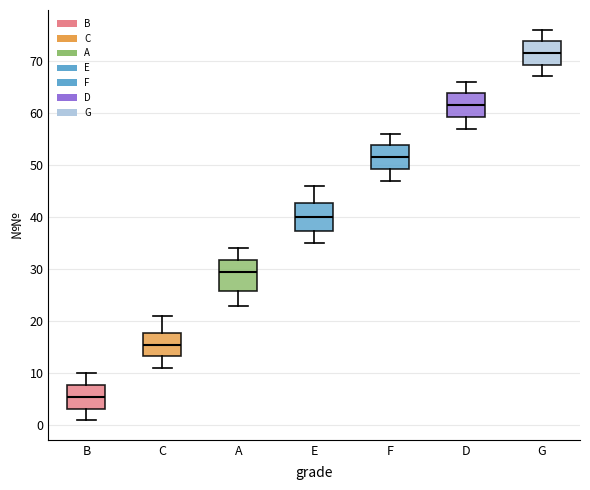

Reading left to right, read every box against the y-axis: the position of its median line, the range the box covers, and the ends of its whiskers. The values are not printed on the chart, so give them approximately, as read against the axis.

B: median 6, box 3 to 8, whiskers 1 to 10
C: median 16, box 13 to 18, whiskers 11 to 21
A: median 30, box 26 to 32, whiskers 23 to 34
E: median 40, box 37 to 43, whiskers 35 to 46
F: median 52, box 49 to 54, whiskers 47 to 56
D: median 62, box 59 to 64, whiskers 57 to 66
G: median 72, box 69 to 74, whiskers 67 to 76